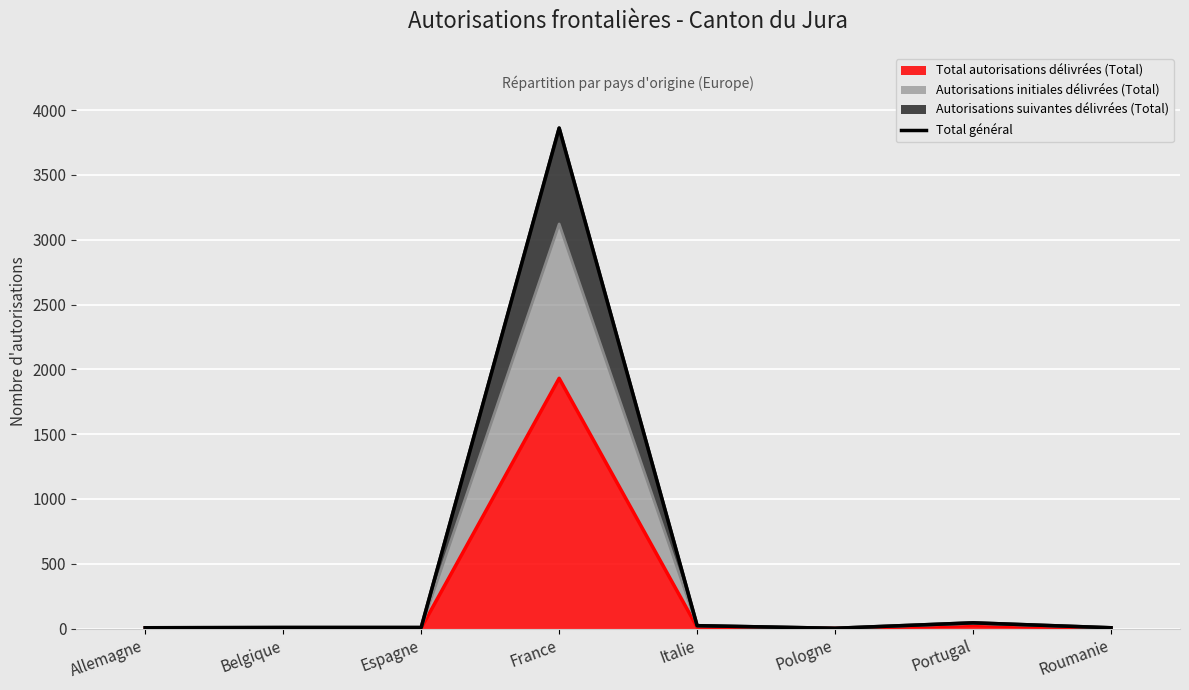

Reading right to left, transcribe all the data shown in this chart.

6	44	2	22	3862	8	8	6